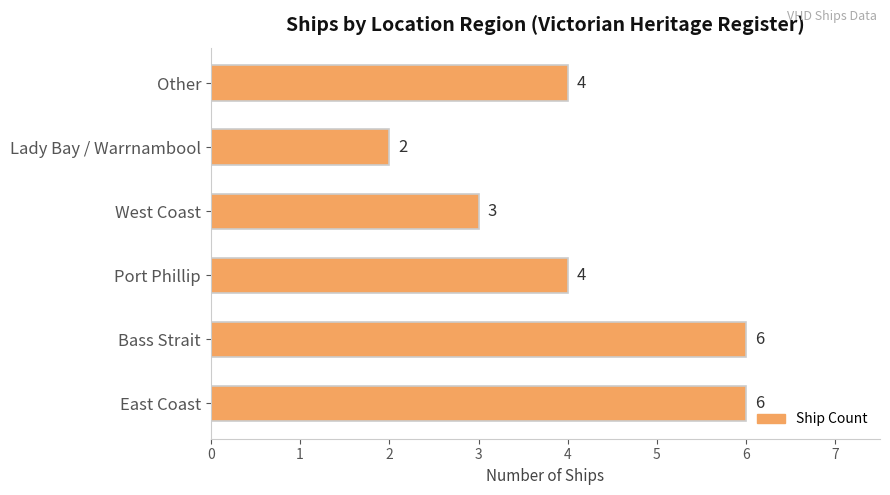

How many values are between 3 and 6?

5